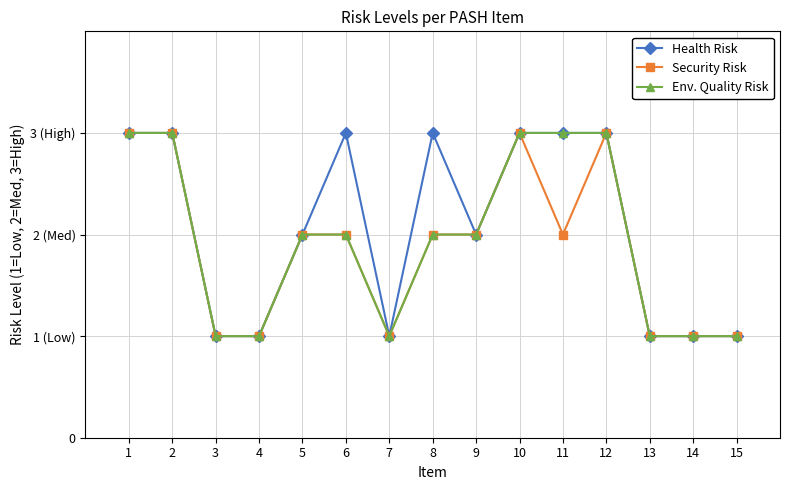

List the series in order of their overall mean, lowest first.

Security Risk, Env. Quality Risk, Health Risk